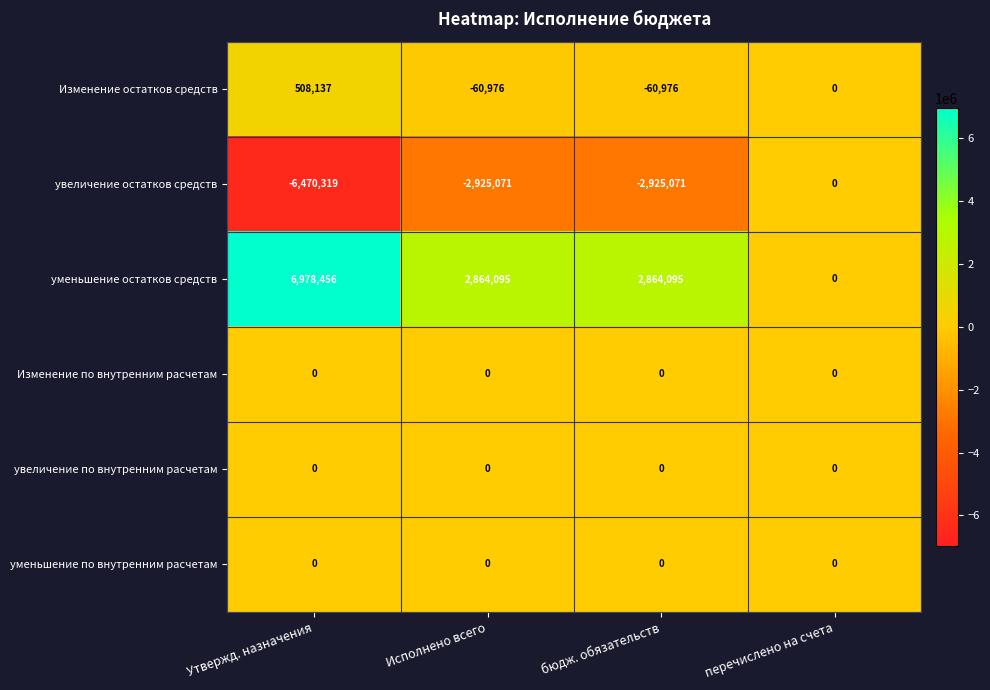

Which series has the largest range (max minus min)?

уменьшение остатков средств